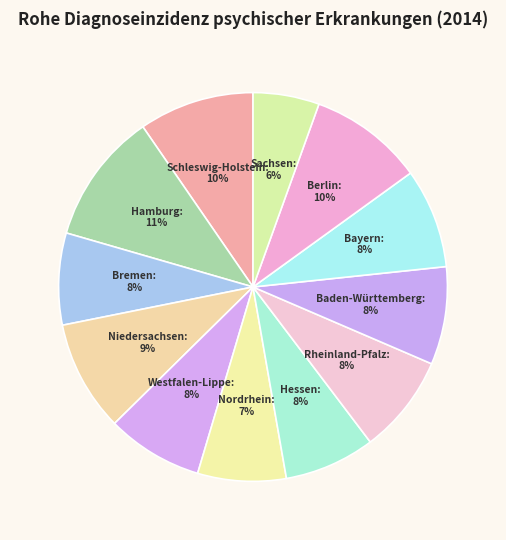

Which has a higher value, Hamburg or Baden-Württemberg?

Hamburg